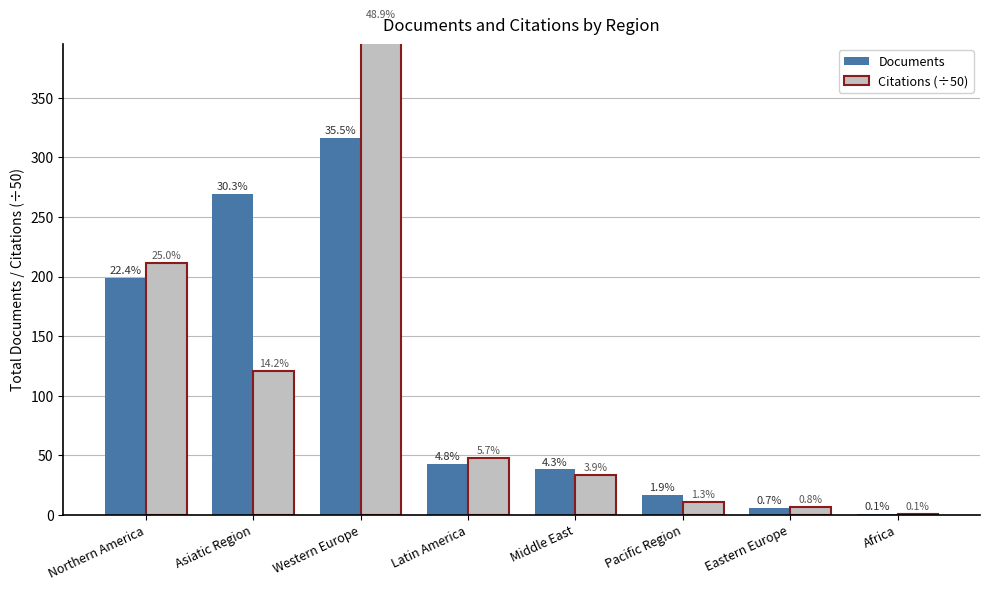

Rank the series by their average value, from lowest to highest.

Citations (÷50), Documents